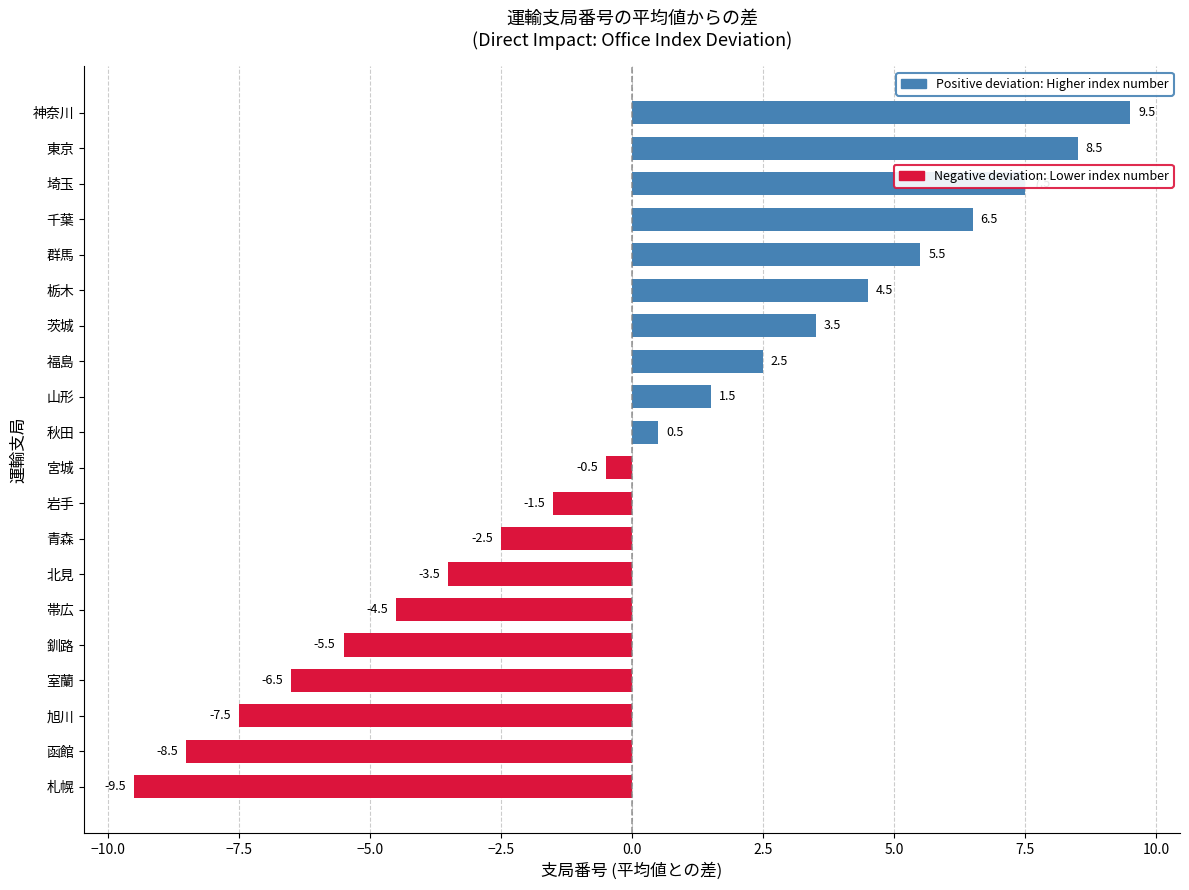

What value does the data have at 茨城?

3.5